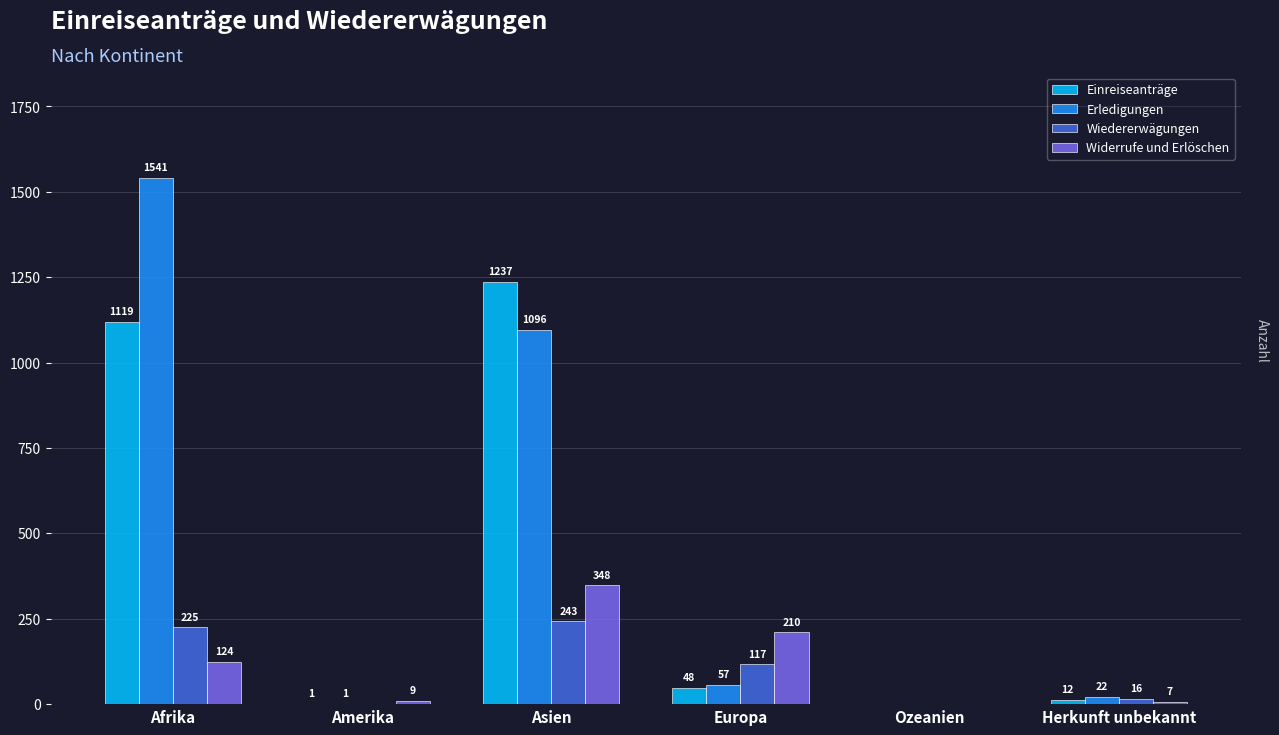

What is the sum of the Wiedererwägungen values at Ozeanien and Herkunft unbekannt?

16